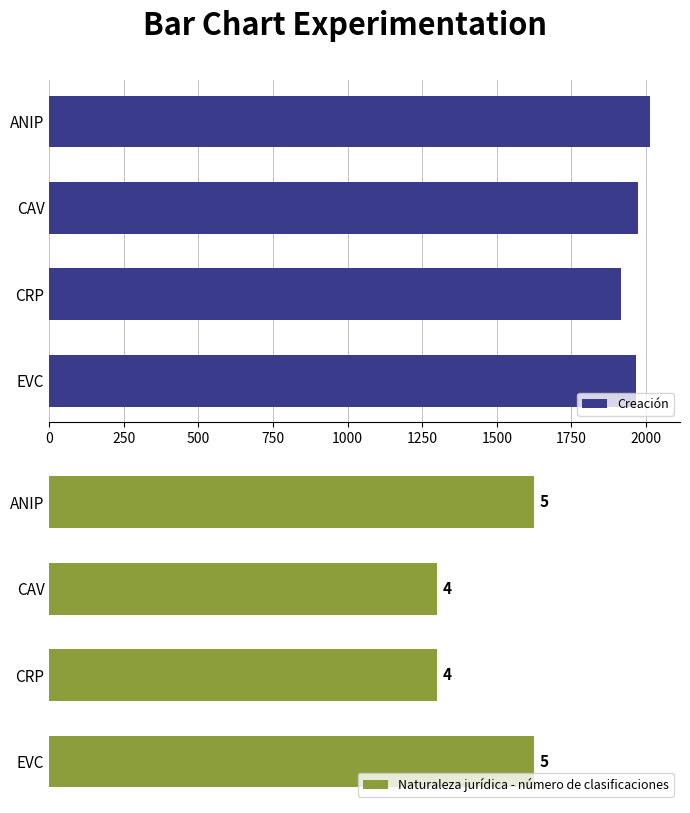

What is the lowest value of the Creación series?

1917